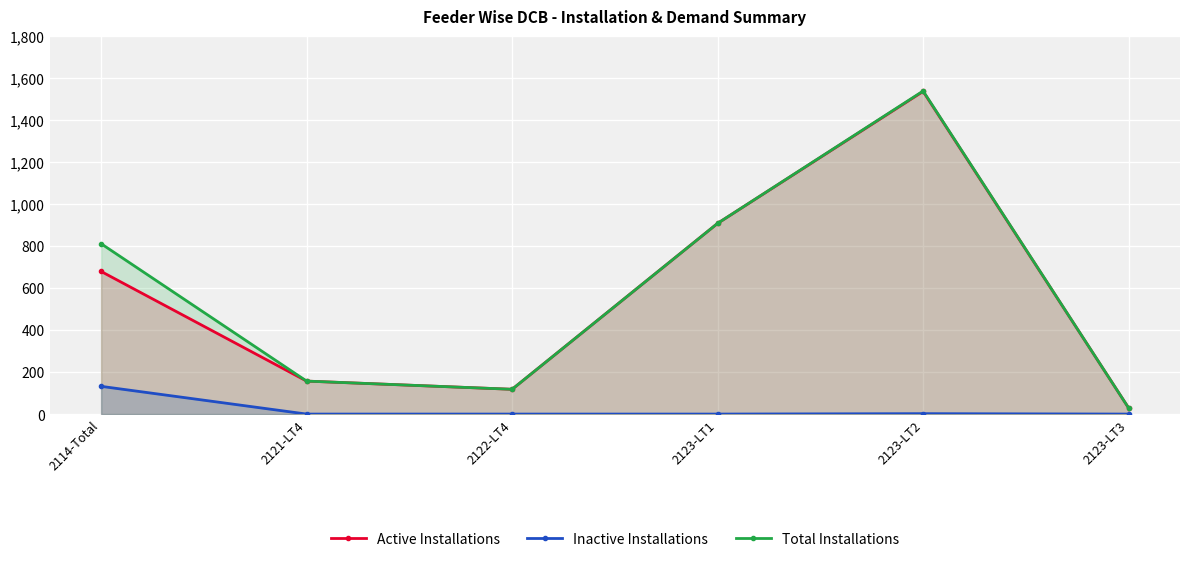

At how many categories does at least one series exceed 405?

3